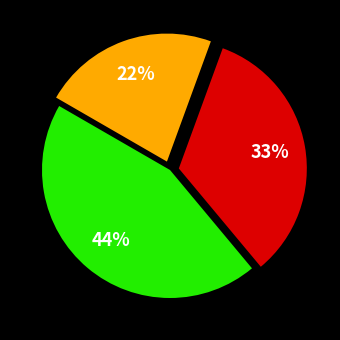

To the nearest percent, what is the average slice percentage?

33%